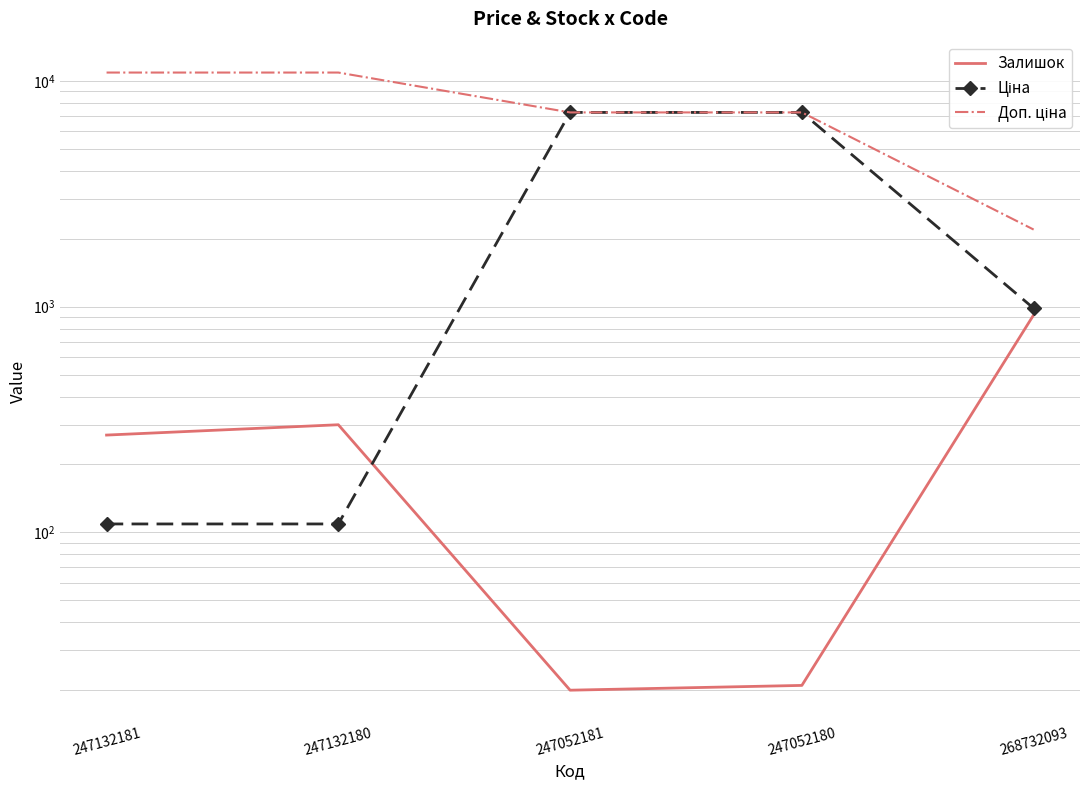

Reading left to right, transcribe all the data shown in this chart.

Залишок: 270.0	300.0	20.0	21.0	920.0
Ціна: 109.0	109.0	7258.9	7258.9	984.0
Доп. ціна: 10903.0	10903.0	7258.9	7258.9	2197.3